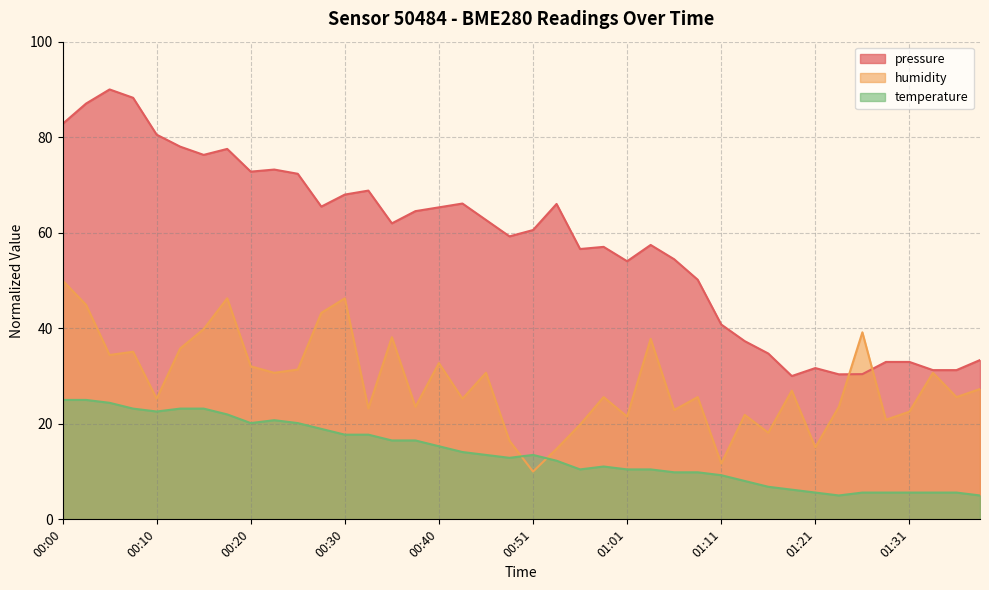

Reading left to right, transcribe all the data shown in this chart.

pressure: 00:00=82.8	00:03=87.0	00:05=90.0	00:08=88.3	00:10=80.5	00:13=78.0	00:15=76.3	00:18=77.5	00:20=72.8	00:23=73.2	00:25=72.3	00:28=65.5	00:30=68.0	00:33=68.8	00:35=62.0	00:38=64.5	00:40=65.3	00:43=66.1	00:46=62.7	00:48=59.2	00:51=60.6	00:53=66.0	00:56=56.6	00:58=57.0	01:01=54.0	01:03=57.4	01:06=54.5	01:08=50.2	01:11=40.8	01:13=37.3	01:16=34.7	01:19=30.0	01:21=31.7	01:24=30.4	01:26=30.4	01:29=33.0	01:31=33.0	01:34=31.2	01:36=31.2	01:39=33.3
humidity: 00:00=50.0	00:03=44.9	00:05=34.4	00:08=35.1	00:10=25.3	00:13=35.8	00:15=39.8	00:18=46.3	00:20=32.0	00:23=30.7	00:25=31.4	00:28=43.2	00:30=46.3	00:33=23.2	00:35=38.1	00:38=23.6	00:40=32.7	00:43=25.3	00:46=30.7	00:48=16.4	00:51=10.0	00:53=14.7	00:56=19.8	00:58=25.6	01:01=21.5	01:03=37.8	01:06=22.9	01:08=25.6	01:11=11.7	01:13=21.9	01:16=18.1	01:19=26.9	01:21=15.1	01:24=23.6	01:26=39.2	01:29=20.8	01:31=22.5	01:34=30.7	01:36=25.6	01:39=27.3
temperature: 00:00=25.0	00:03=25.0	00:05=24.4	00:08=23.2	00:10=22.6	00:13=23.2	00:15=23.2	00:18=22.0	00:20=20.2	00:23=20.8	00:25=20.2	00:28=18.9	00:30=17.7	00:33=17.7	00:35=16.5	00:38=16.5	00:40=15.3	00:43=14.1	00:46=13.5	00:48=12.9	00:51=13.5	00:53=12.3	00:56=10.5	00:58=11.1	01:01=10.5	01:03=10.5	01:06=9.8	01:08=9.8	01:11=9.2	01:13=8.0	01:16=6.8	01:19=6.2	01:21=5.6	01:24=5.0	01:26=5.6	01:29=5.6	01:31=5.6	01:34=5.6	01:36=5.6	01:39=5.0